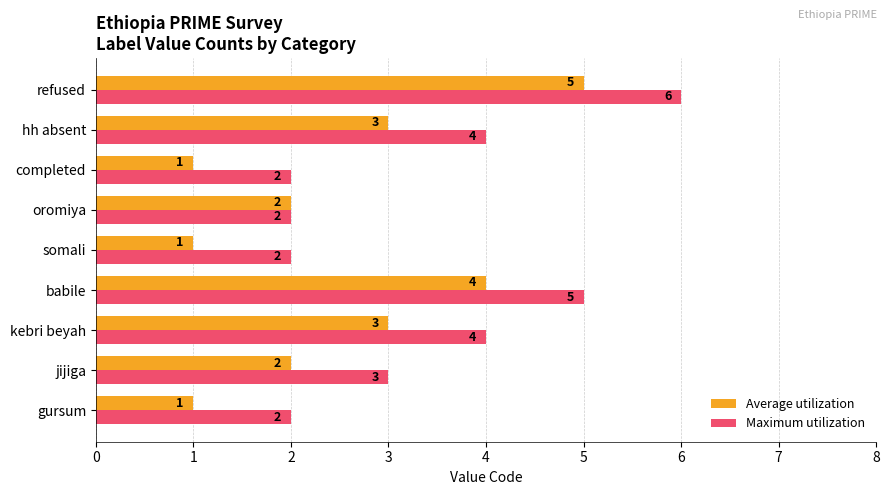

At how many categories does at least one series exceed 1?

9